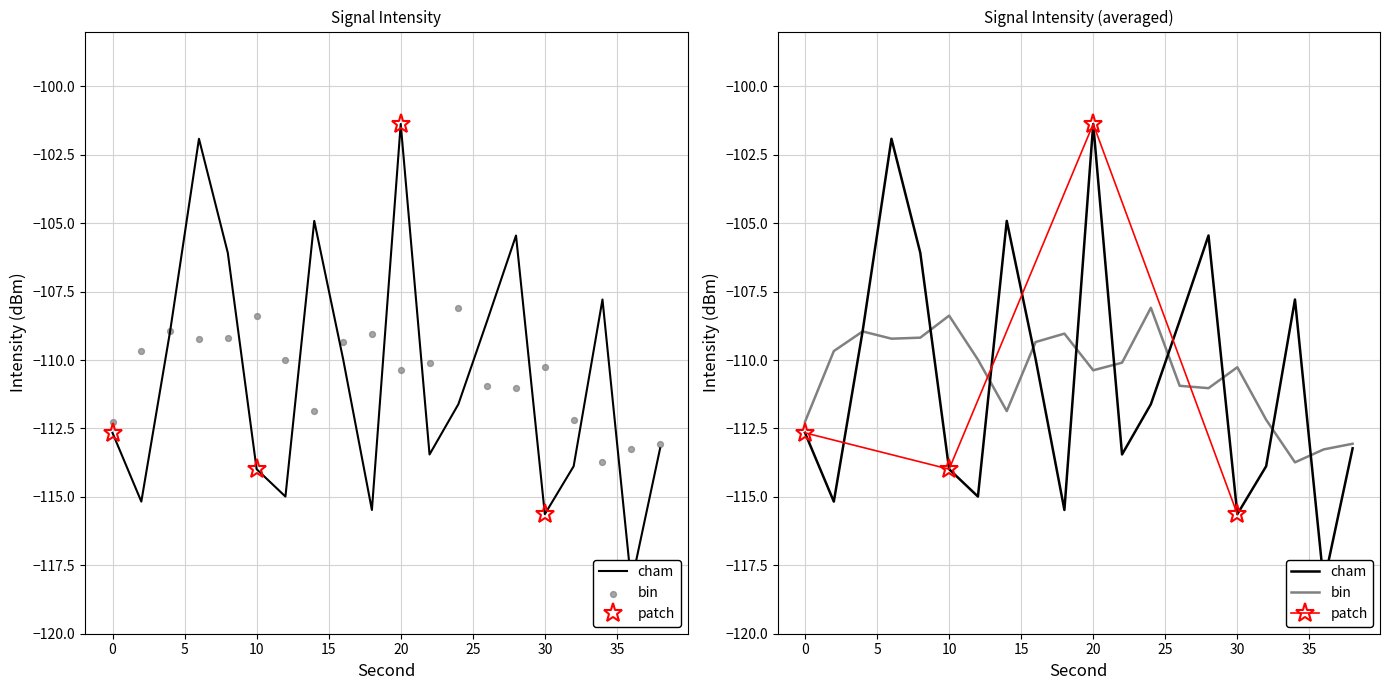

What is the change in value from 16 to 22?

-3.5